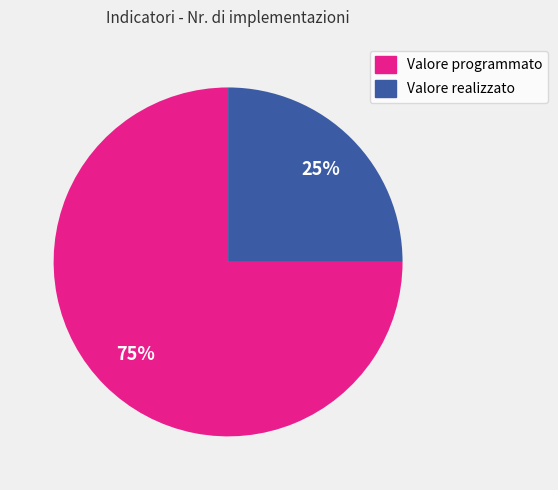

Is the sum of Valore programmato and Valore realizzato greater than half?

Yes